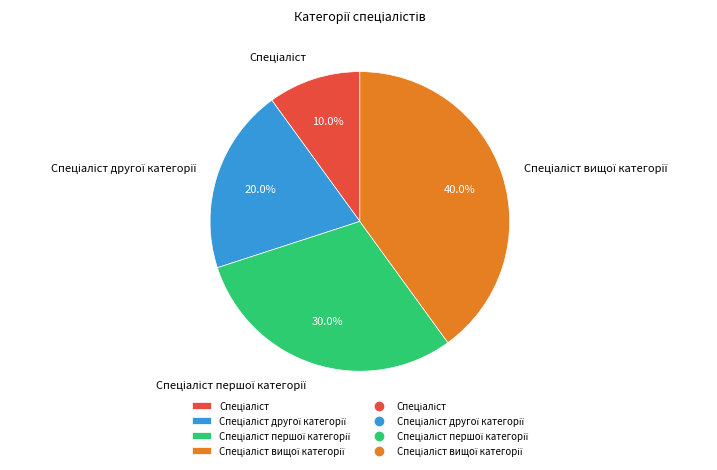

Is there any slice that represents more than half of the pie?

No